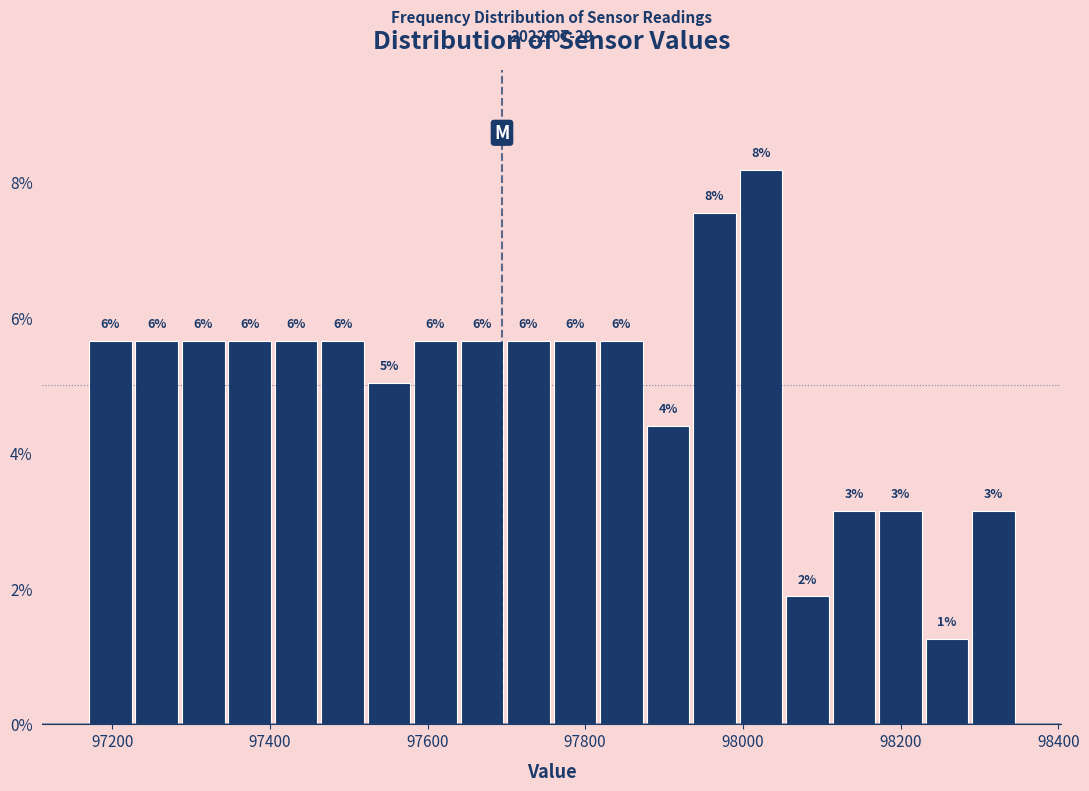

Read against the x-axis, roughly where is the centre of the tallest bar?

98020